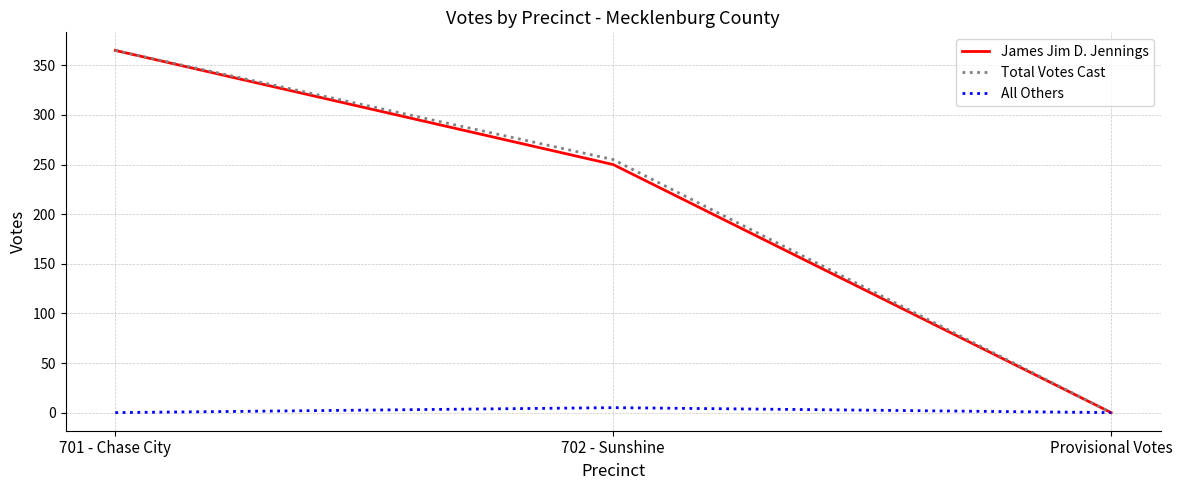

What position from the right is 701 - Chase City?

3